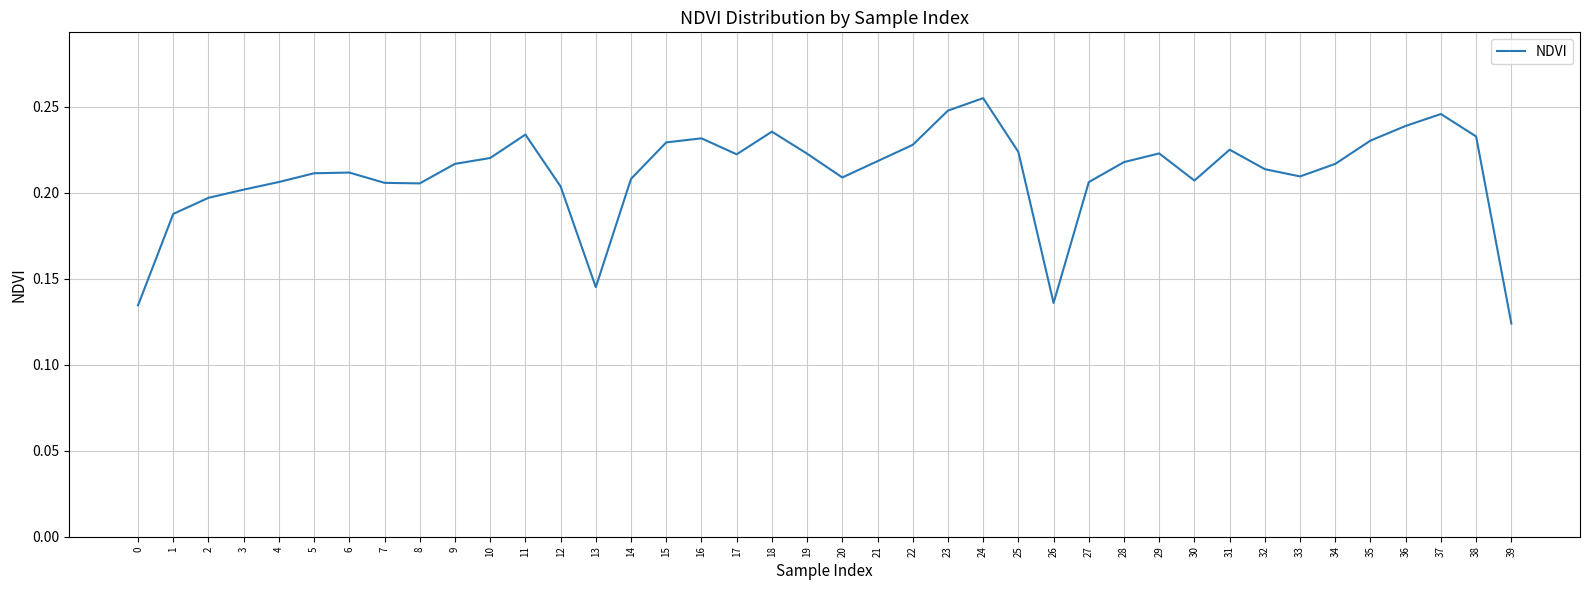

Which label corresponds to the smallest value in the chart?

39